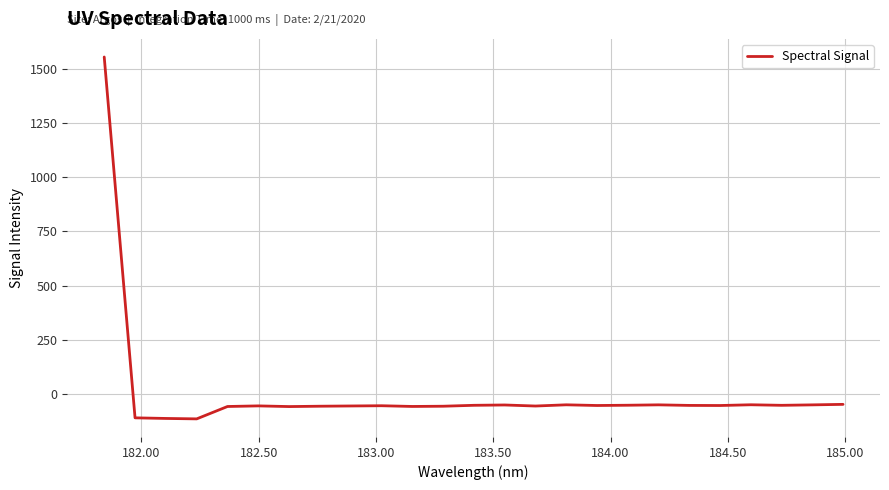

What is the minimum value shown in the chart?

-114.3